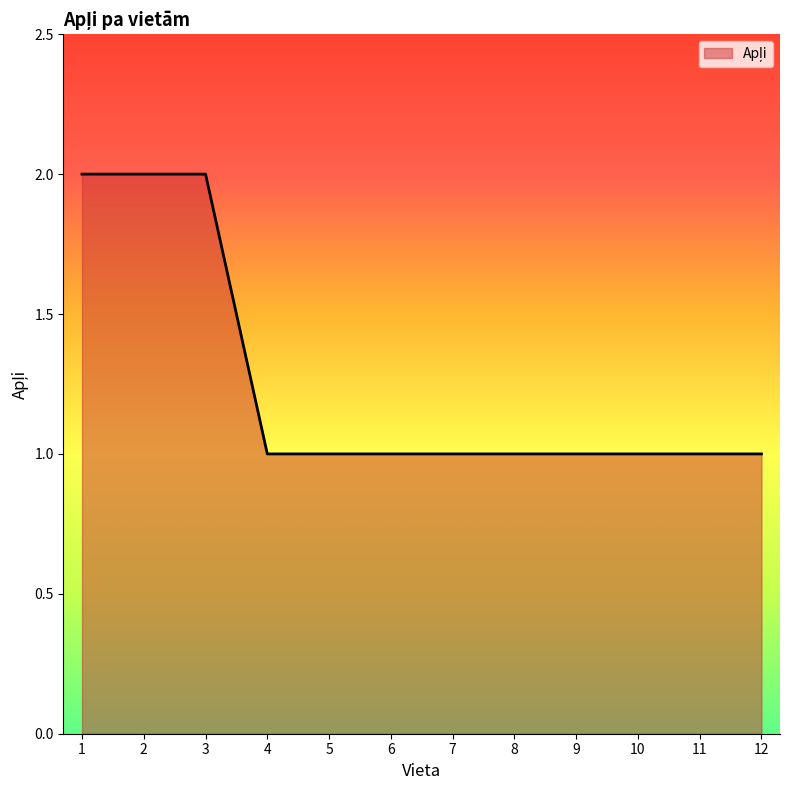

How many lines are shown in the chart?

1